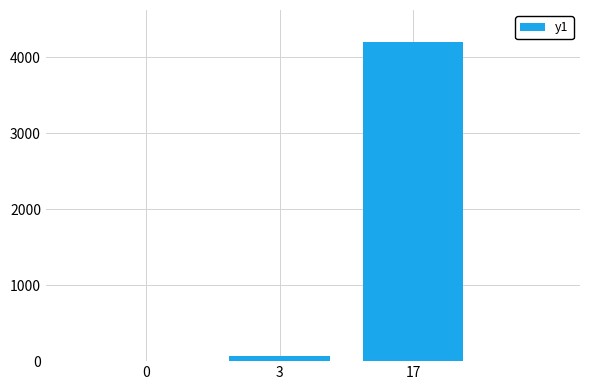

The chart shows a value of -2004 at 0. True or false?

False